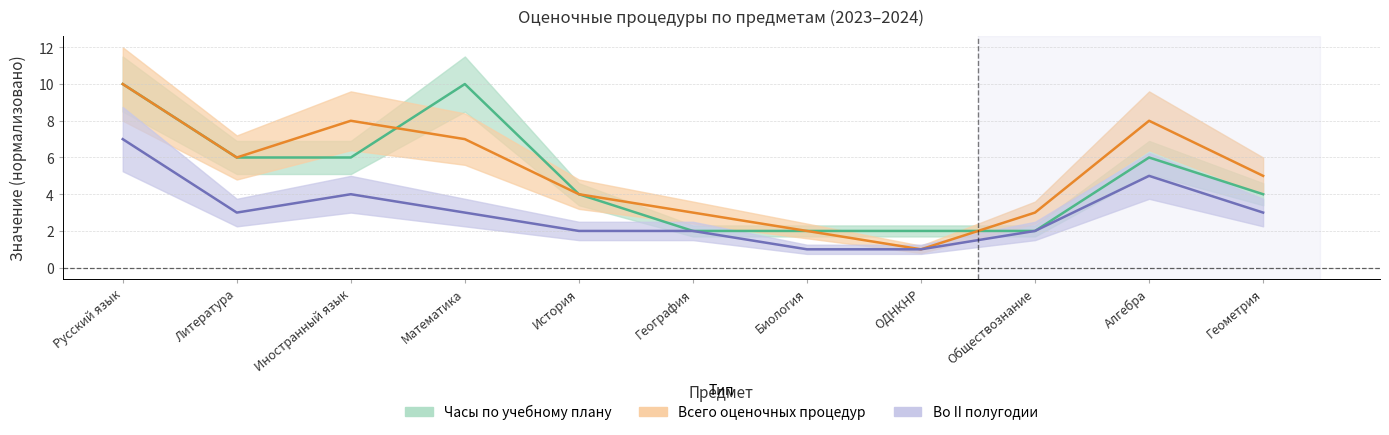

In Всего оценочных процедур, how many points are lower than both neighbors (excluding endpoints)?

2